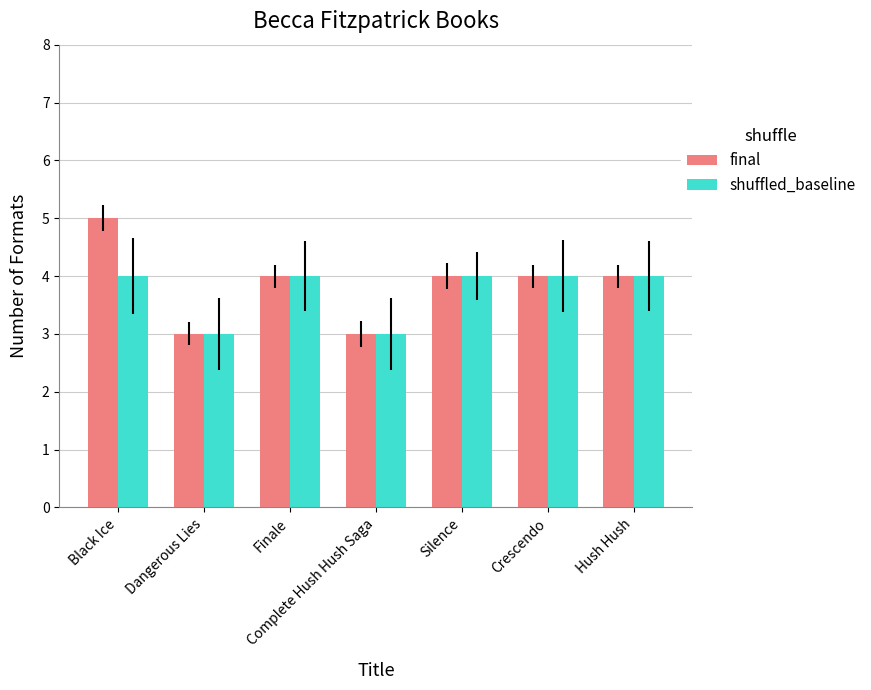

Which label corresponds to the largest value in the chart?

Black Ice